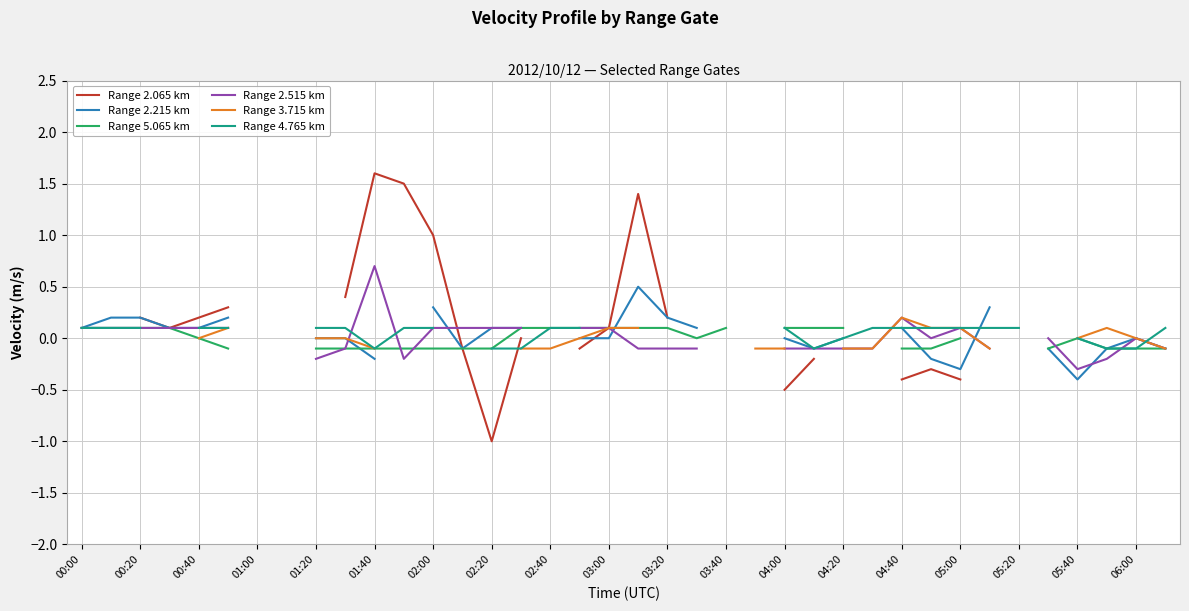

How many Range 5.065 km values are between 0 and 1?

18